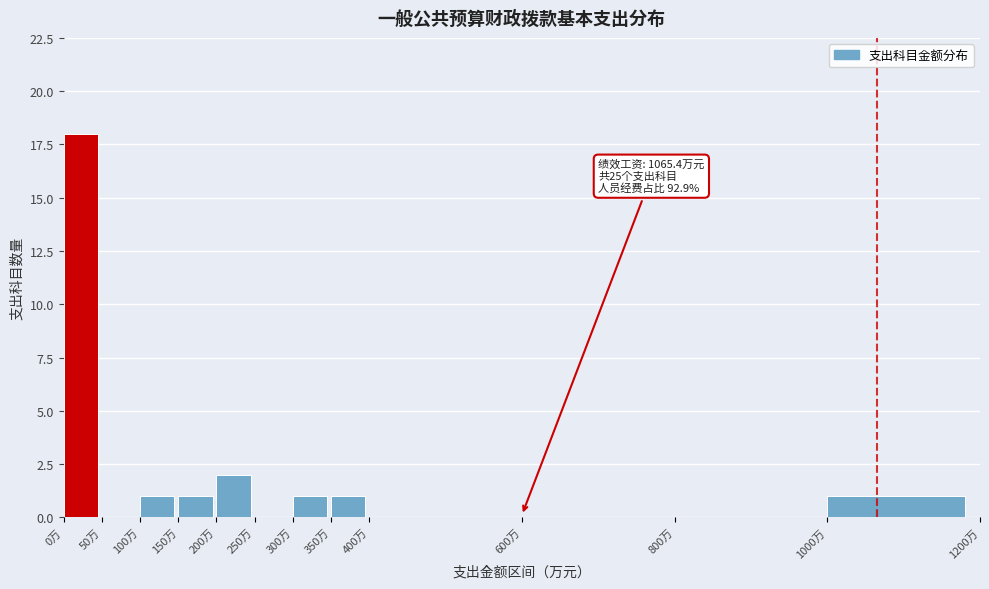

Which range on the x-axis has the tallest bar?

0 to 50